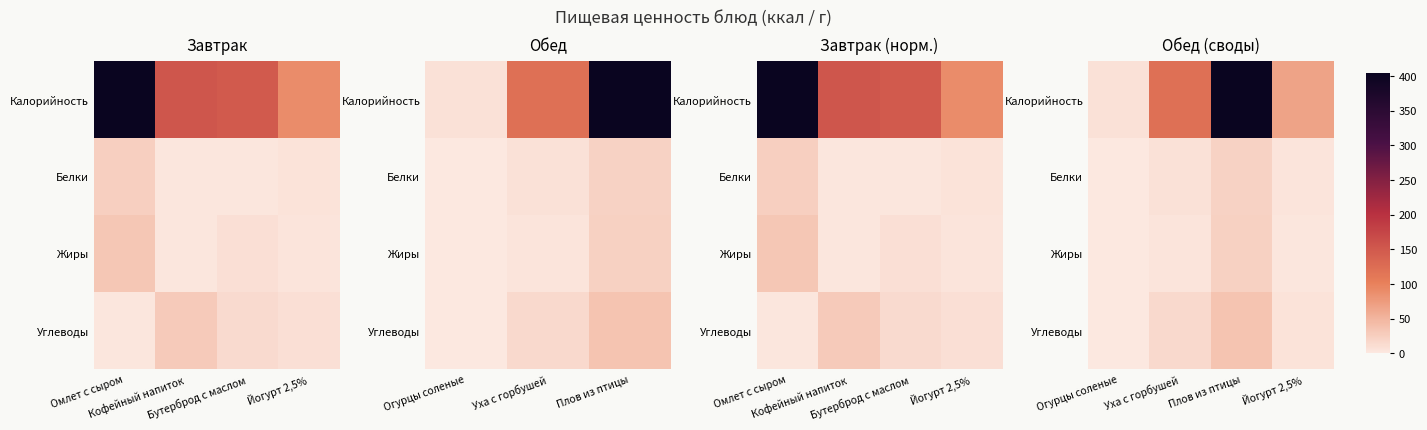

Which series has the largest range (max minus min)?

Калорийность